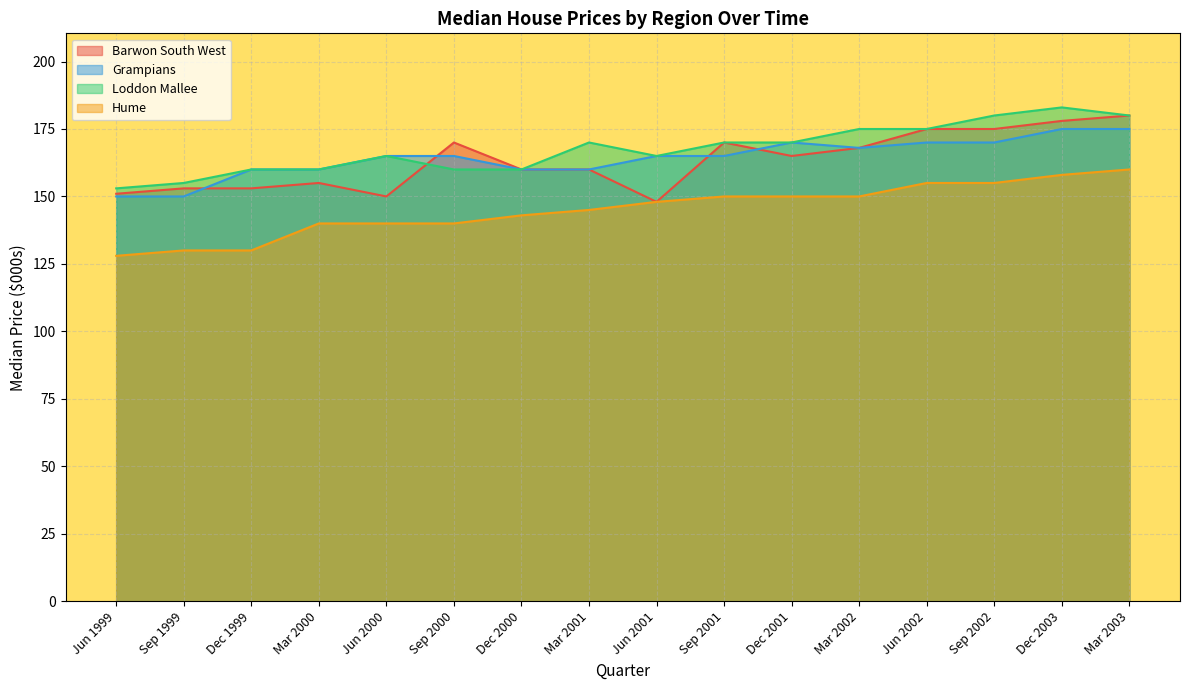

True or false: Hume and Grampians cross at least once.

False